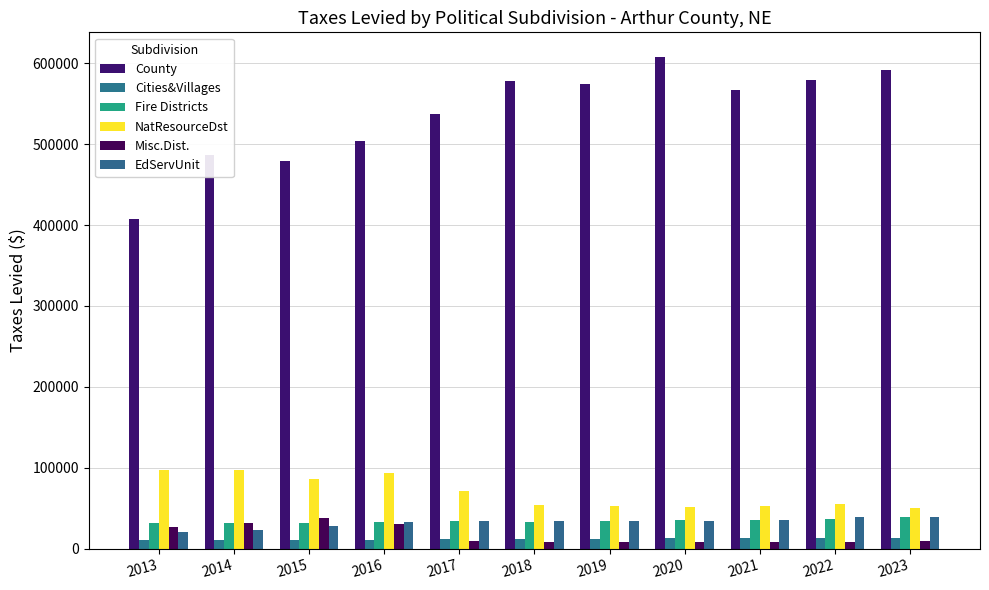

What is the average value of the County series?

537542.7